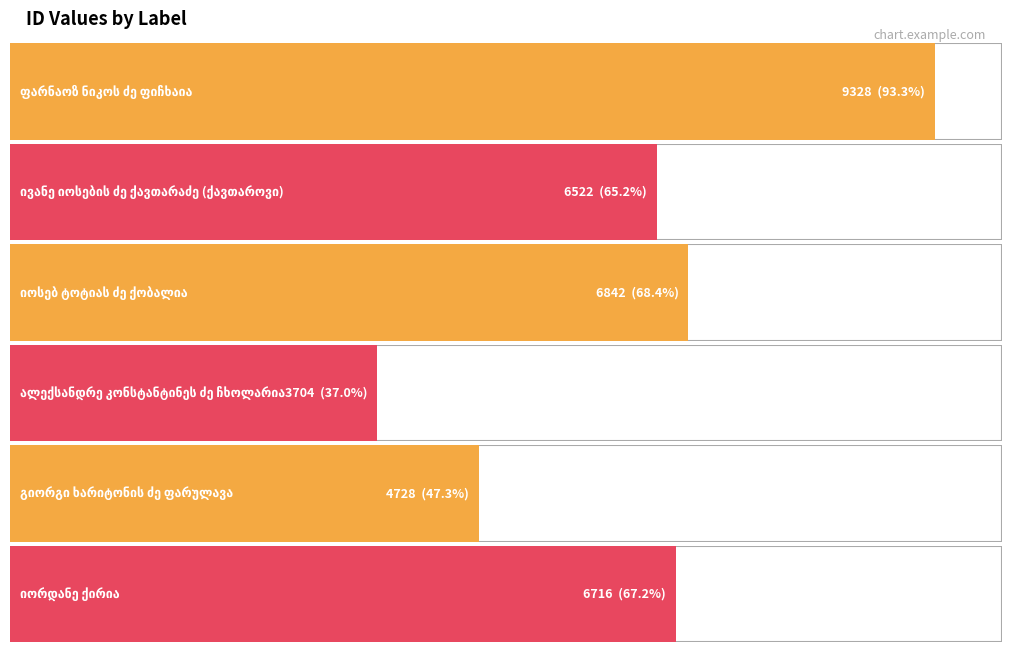

Reading left to right, extract all data points from this chart.

ფარნაოზ ნიკოს ძე ფიჩხაია=9328	ივანე იოსების ძე ქავთარაძე (ქავთაროვი)=6522	იოსებ ტოტიას ძე ქობალია=6842	ალექსანდრე კონსტანტინეს ძე ჩხოლარია=3704	გიორგი ხარიტონის ძე ფარულავა=4728	იორდანე ქირია=6716